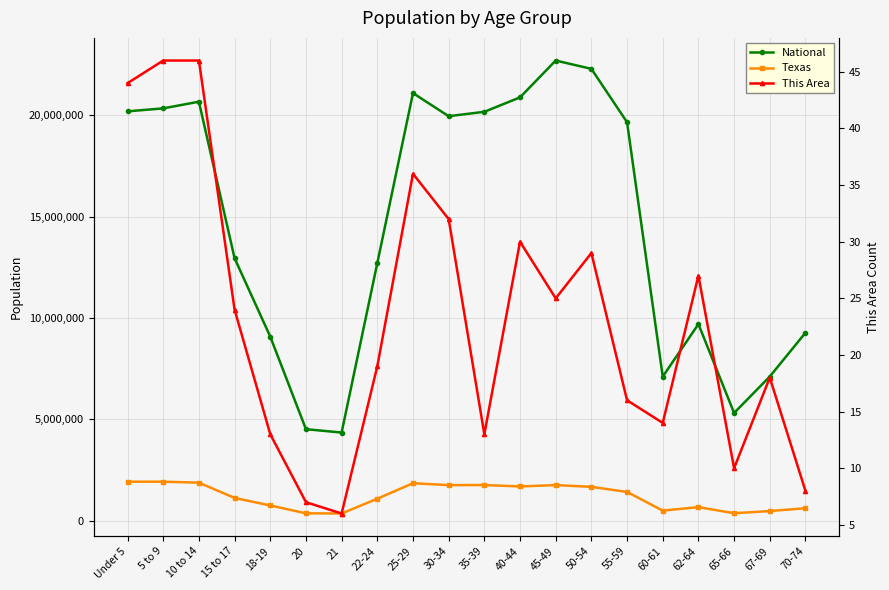

What is the label of the 2nd point from the right?

67-69